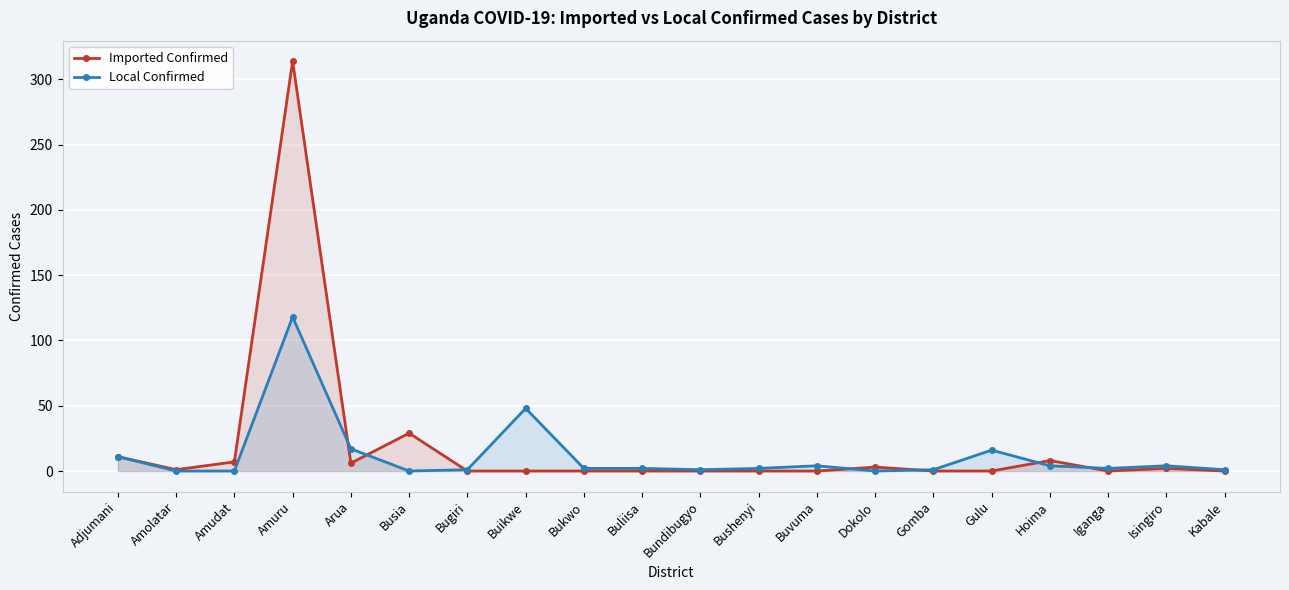

Between which two adjacent categories do Local Confirmed and Imported Confirmed first intersect?

Amuru and Arua